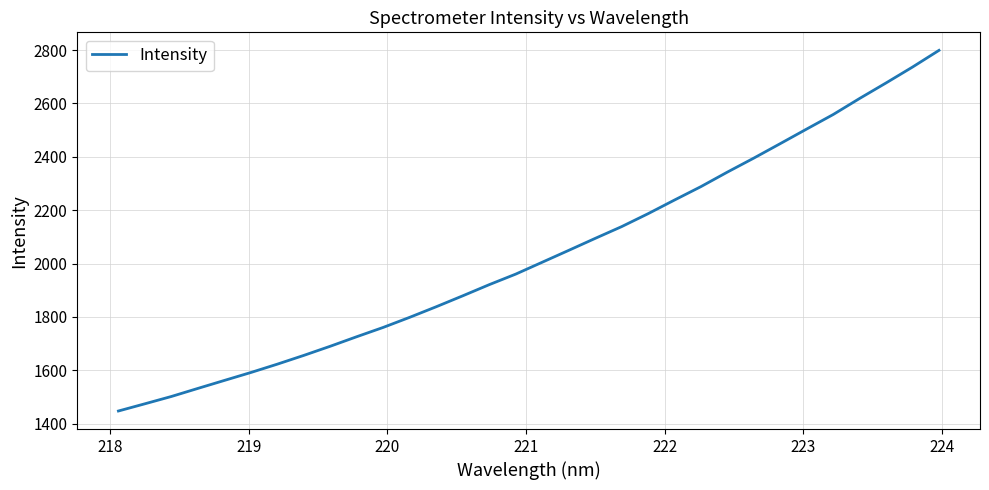

What is the difference between the maximum and minimum values?

1351.9